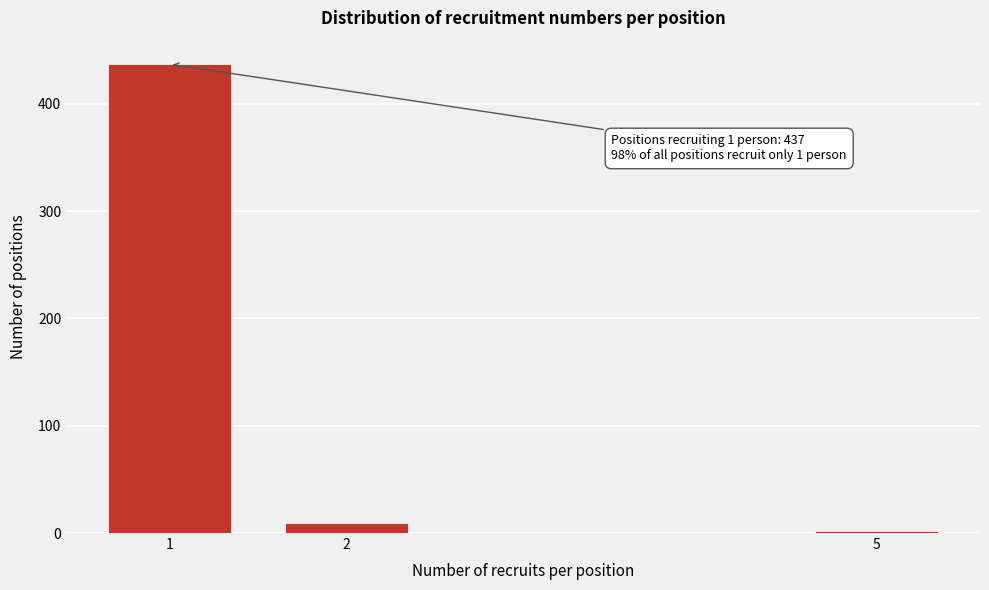

Reading right to left, transcribe all the data shown in this chart.

5=2	2=9	1=437